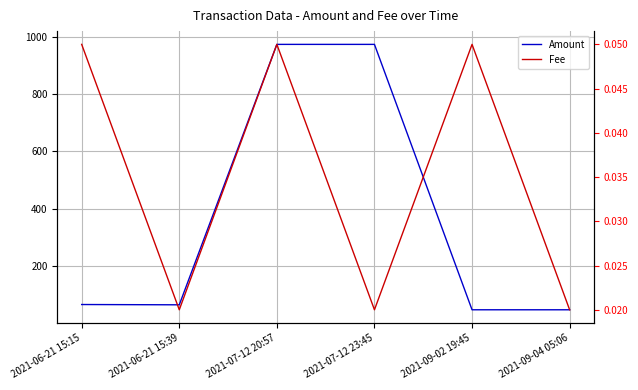

The Amount series shows 103.0 at 2021-06-21 15:15. True or false?

False